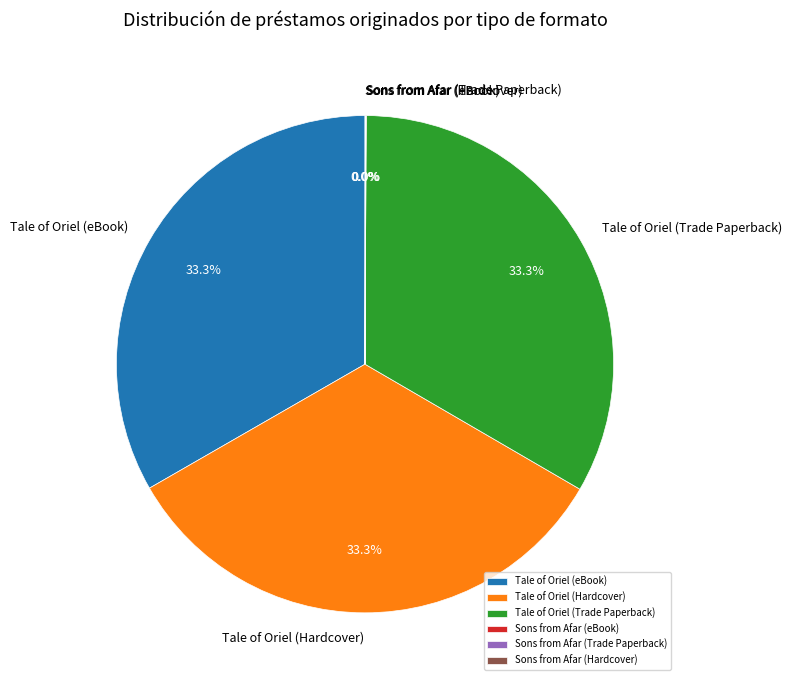

True or false: Tale of Oriel (Hardcover) accounts for 27% of the total.

False